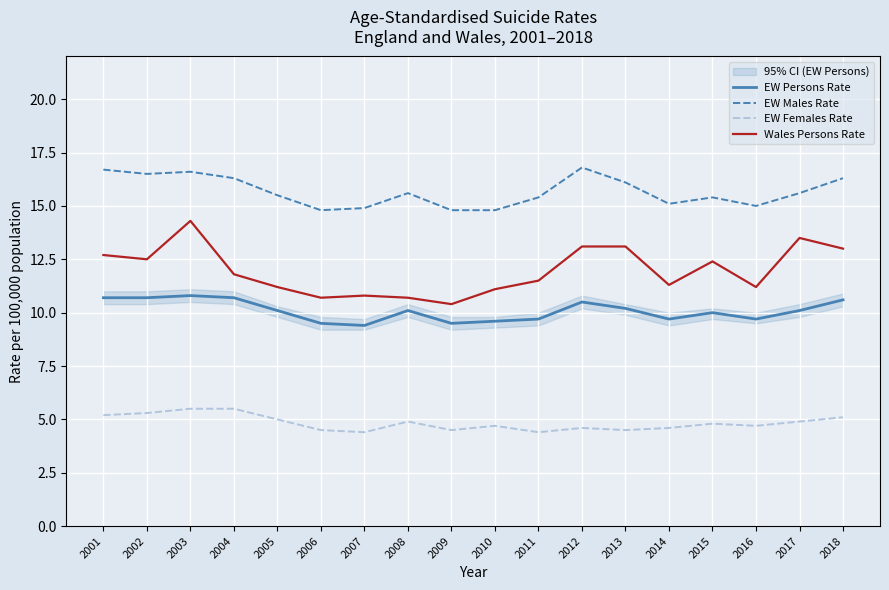

What is the greatest value displayed?

16.8